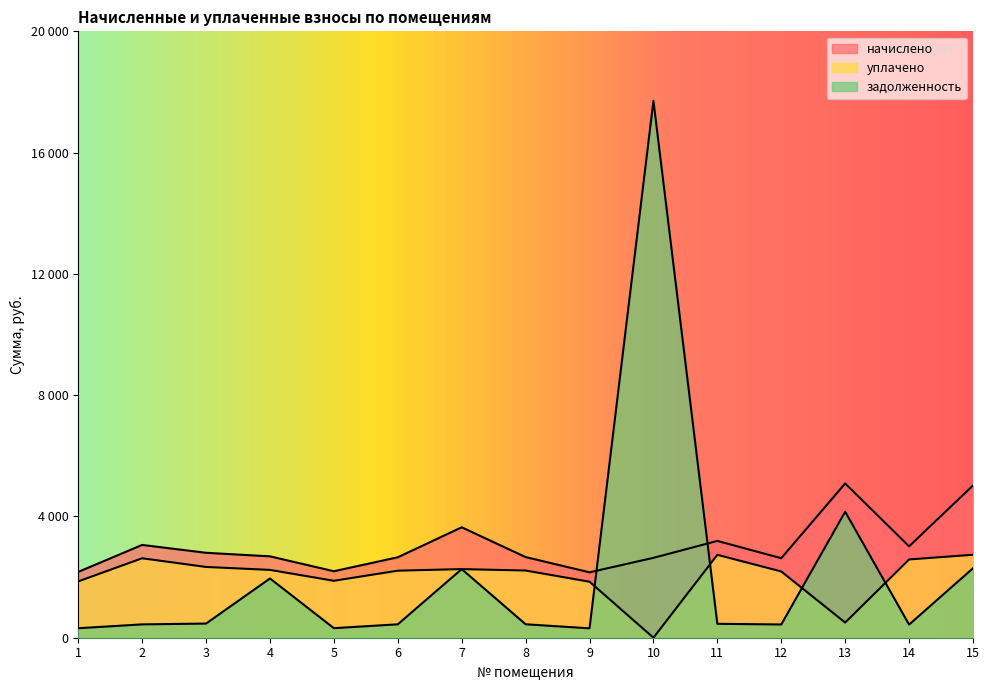

What is the spread (max minus min) of values at 2?

2620.2